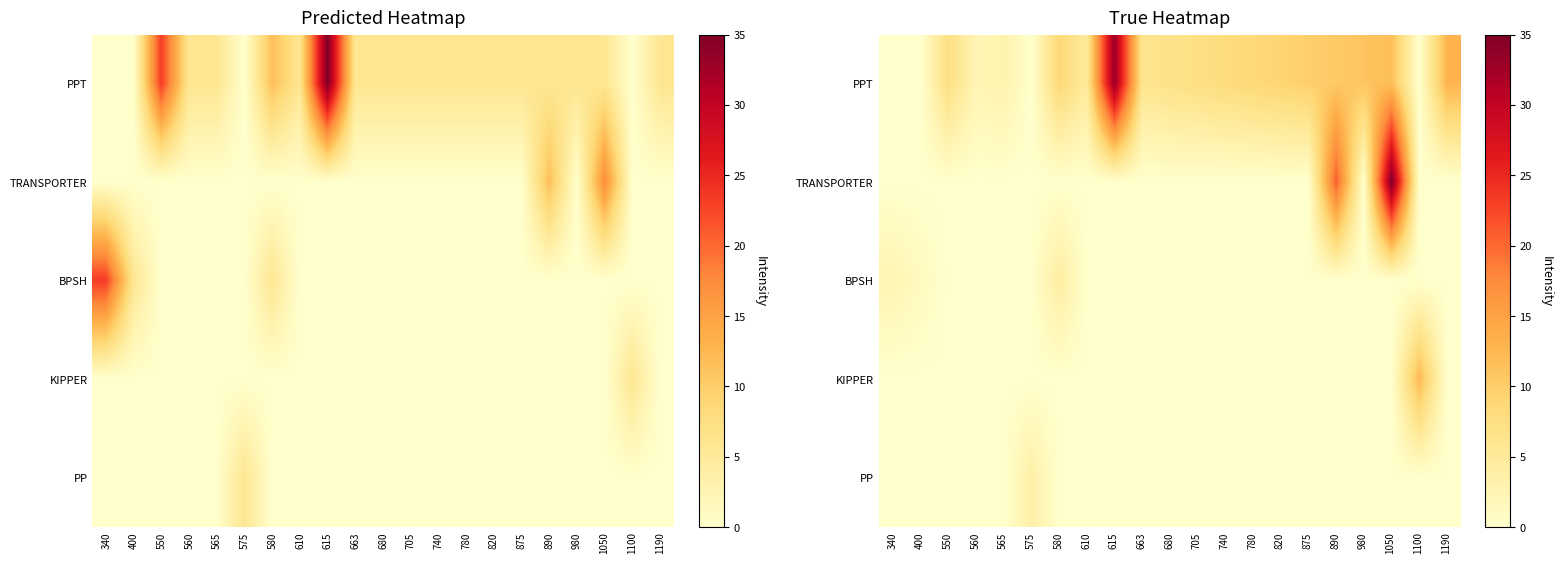

What is the difference between the highest and lowest values at 580?

8.6